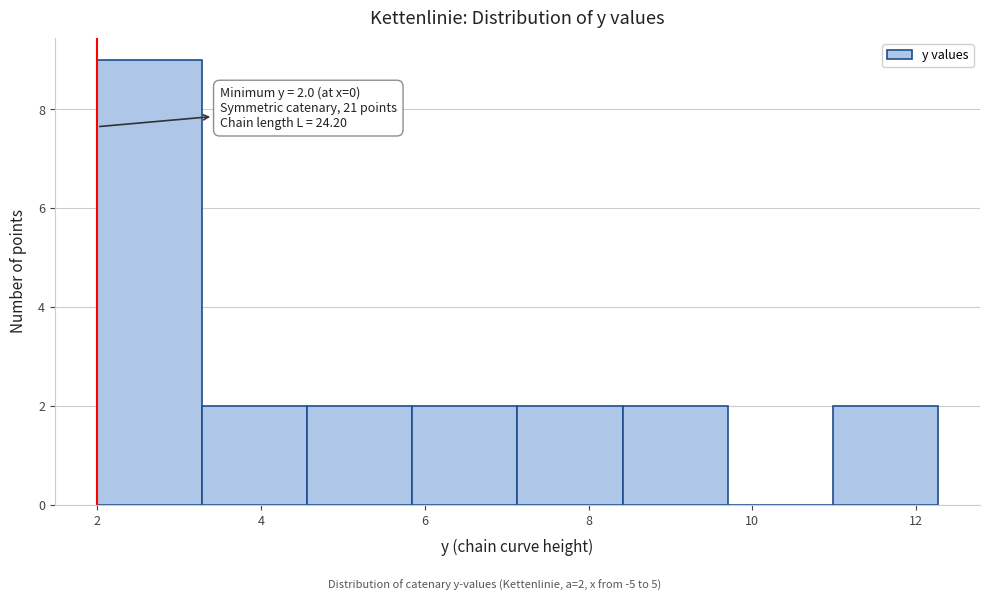

Which range on the x-axis has the tallest bar?

2.0 to 3.2